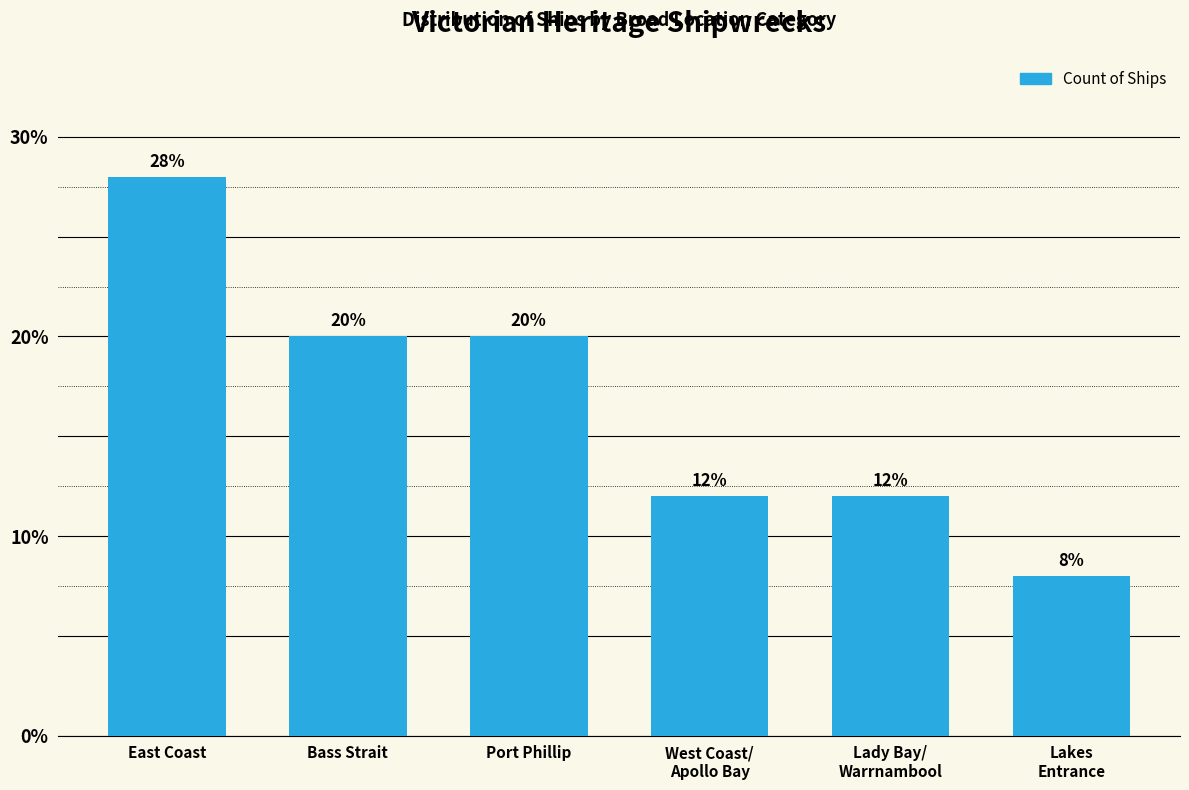

What is the label of the 6th bar from the left?

Lakes
Entrance